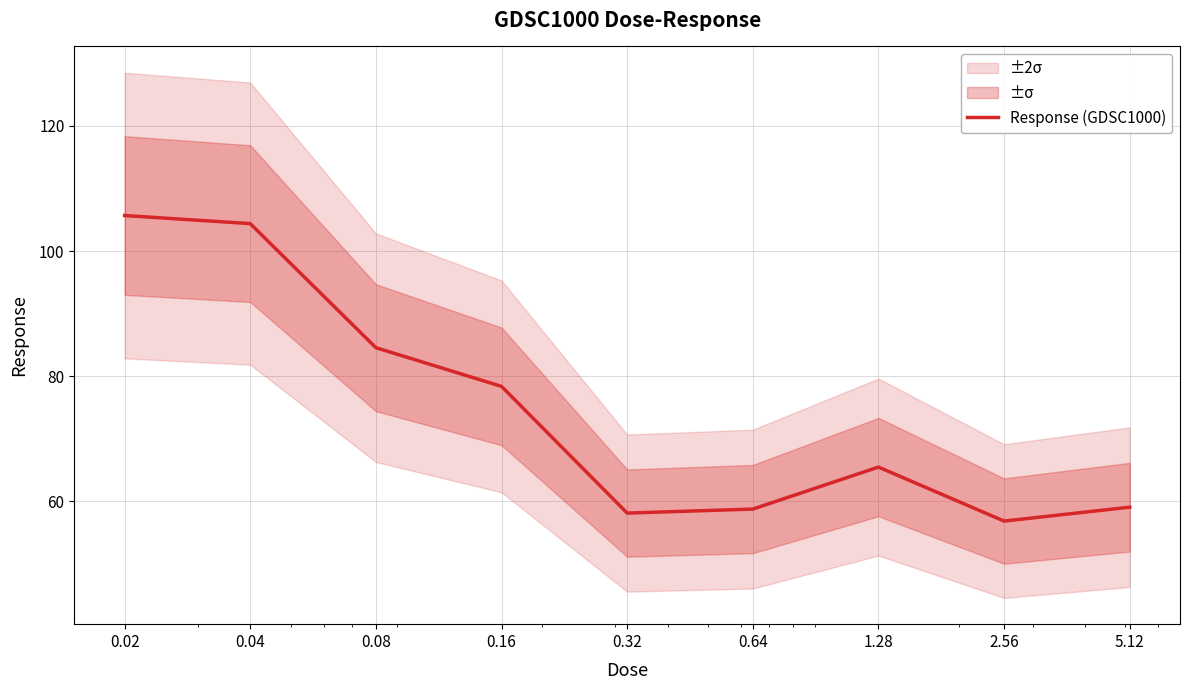

What is the difference between the maximum and minimum values?

48.8